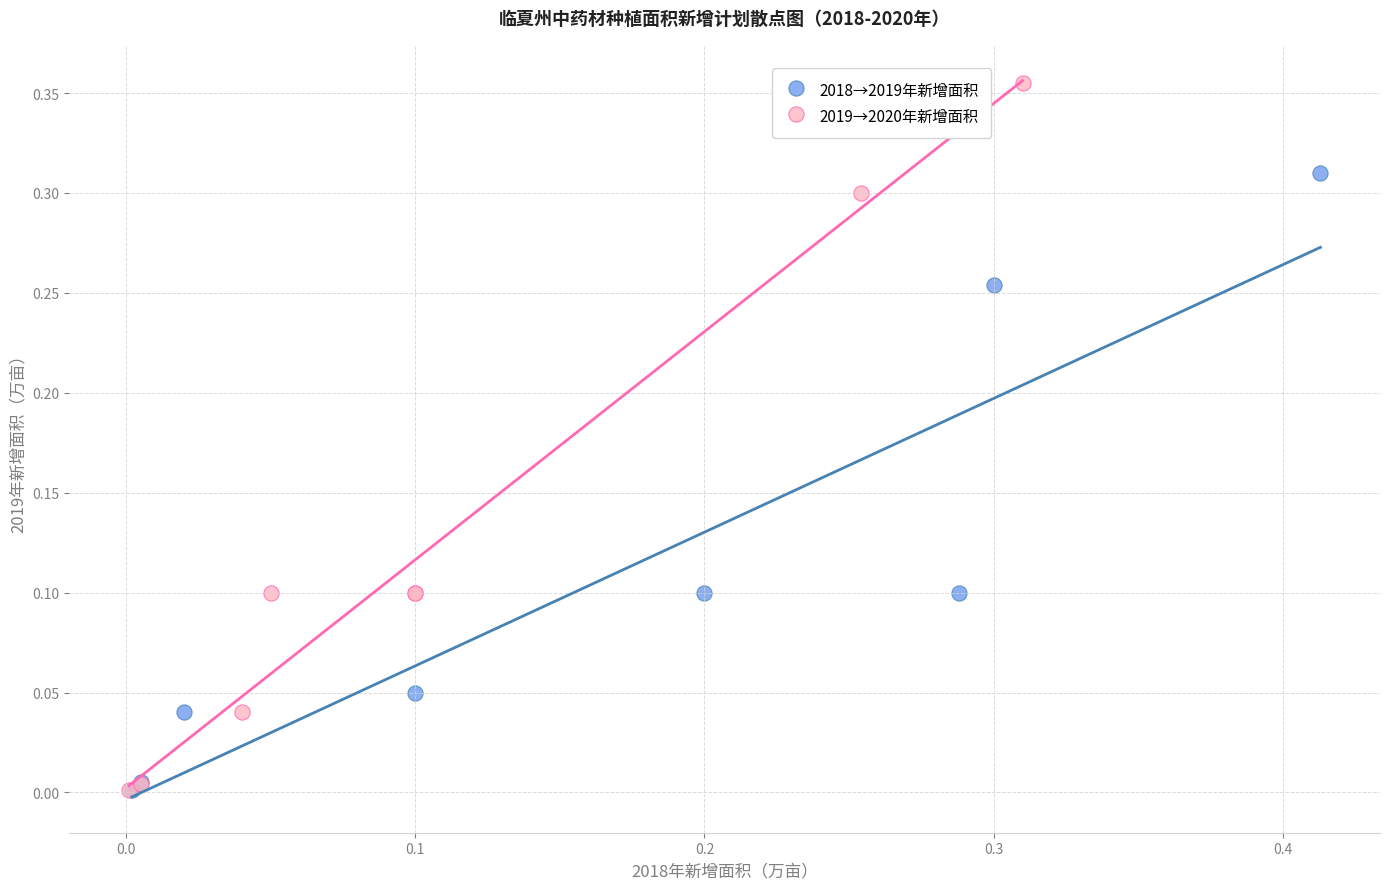

Which series reaches the maximum Y coordinate?

2019→2020年新增面积